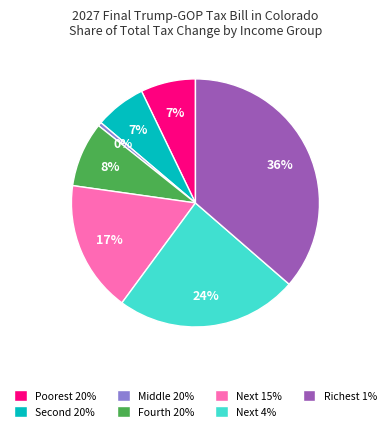

Which category has the smallest portion of the pie?

Middle 20%